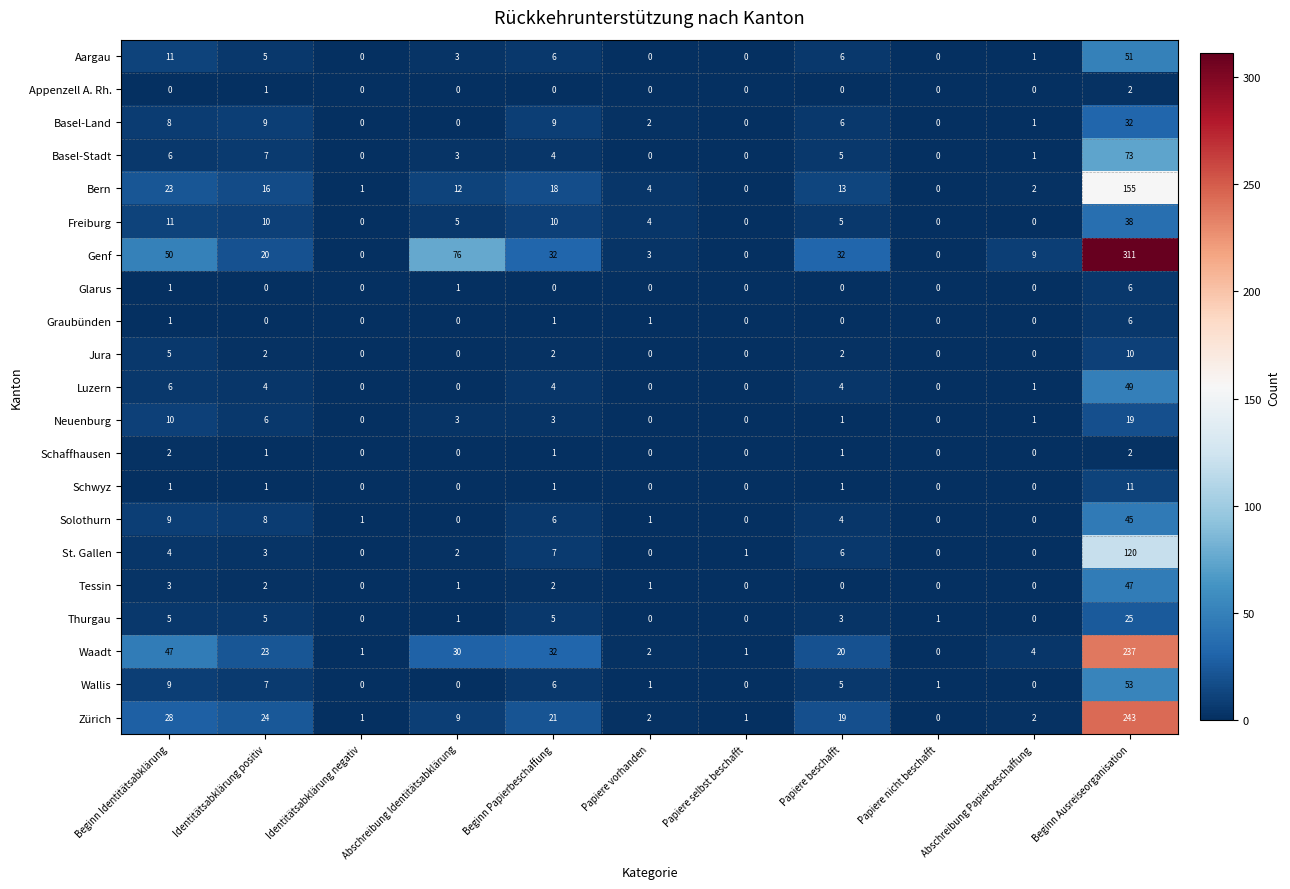

Where is Bern nearest to the value 77?

Beginn Identitätsabklärung